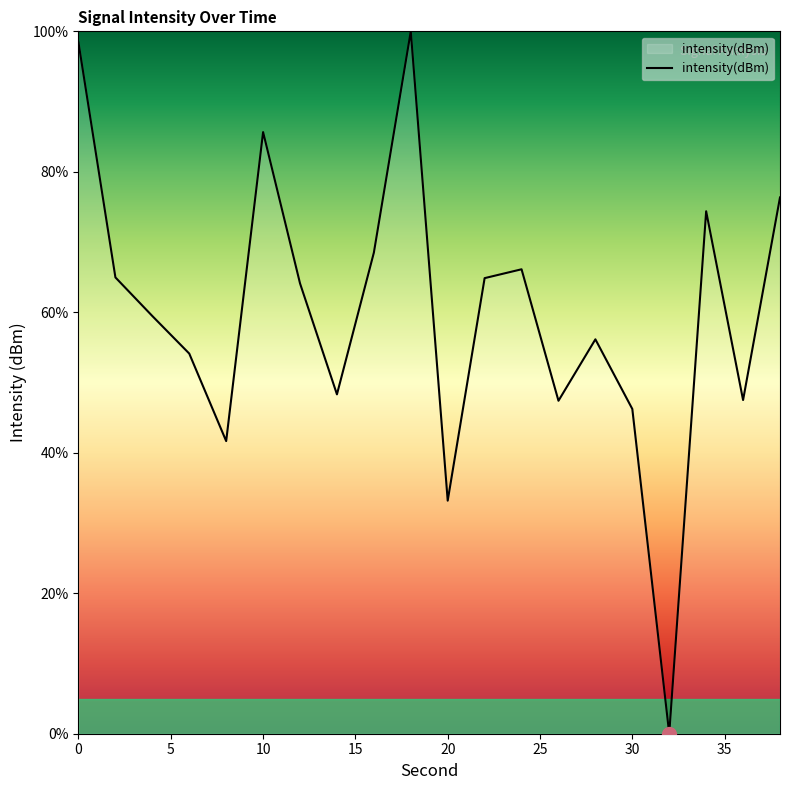

What is the difference between the maximum and minimum values?

100.0